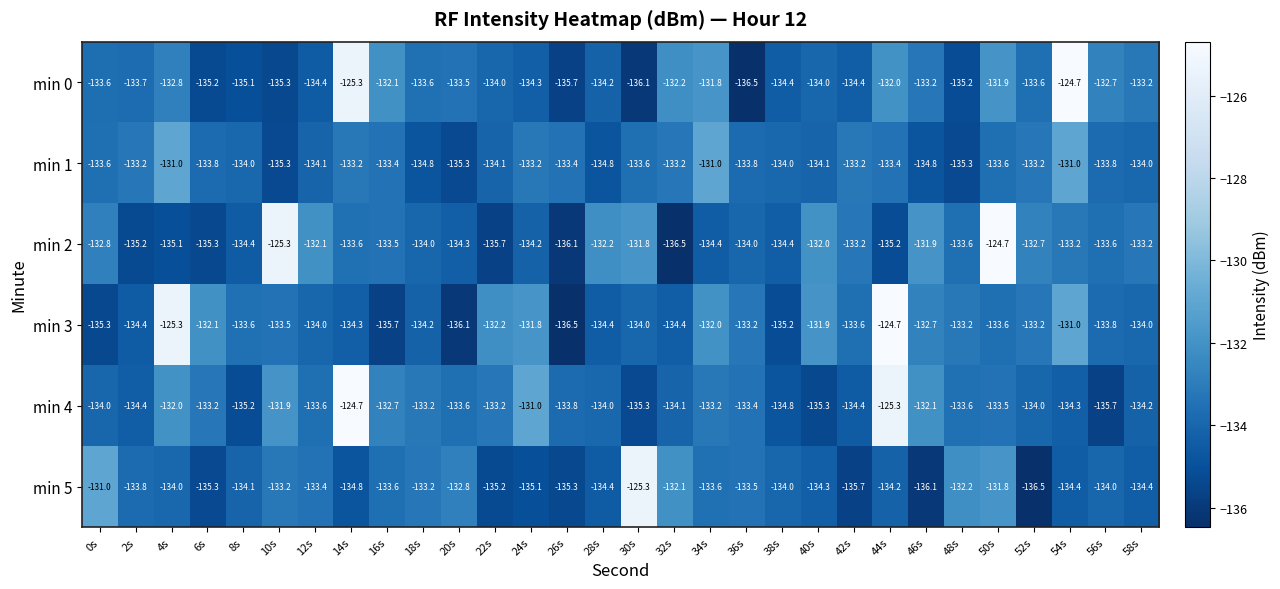

What is the spread (max minus min) of values at 0s?

4.3